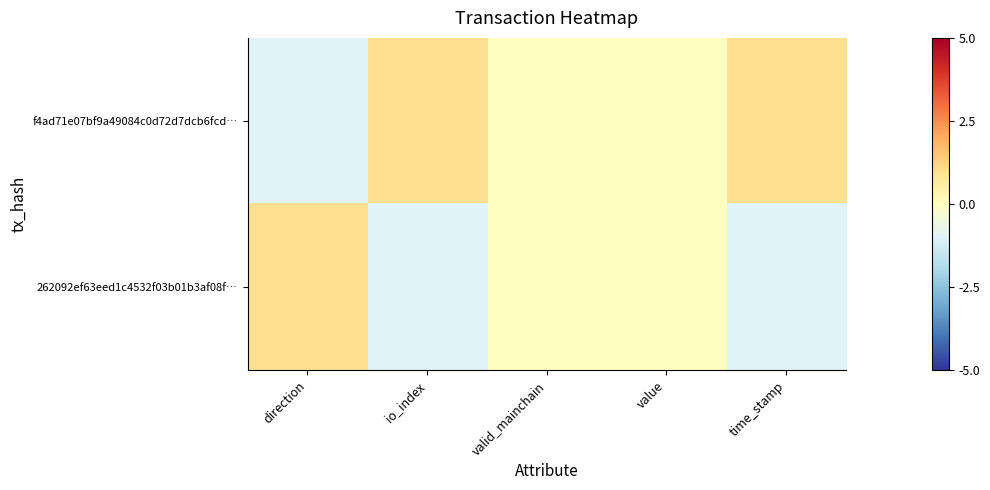

Which category has the highest value across all series?

io_index